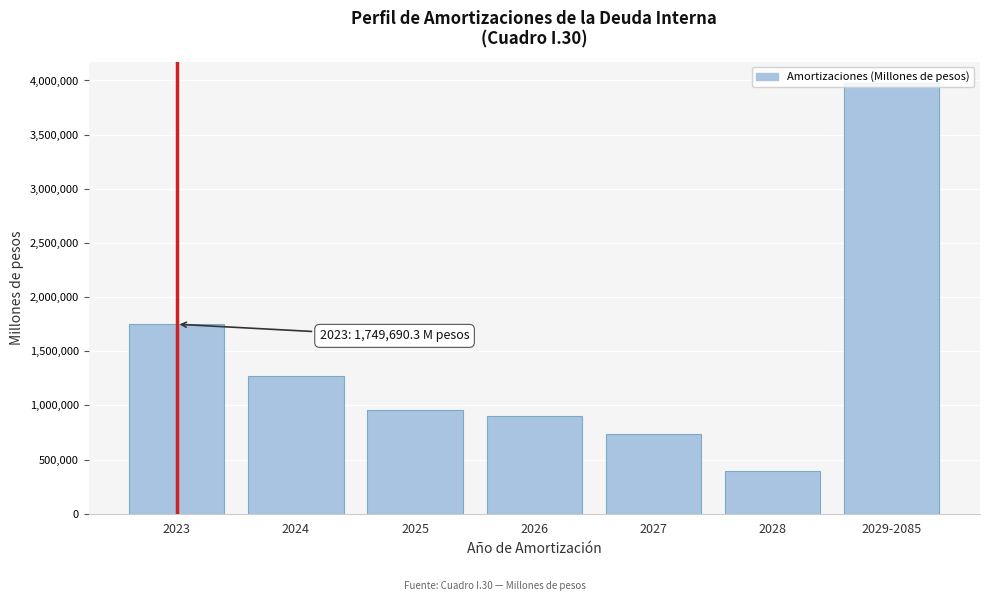

What is the value of the 3rd bar from the left?

961277.1